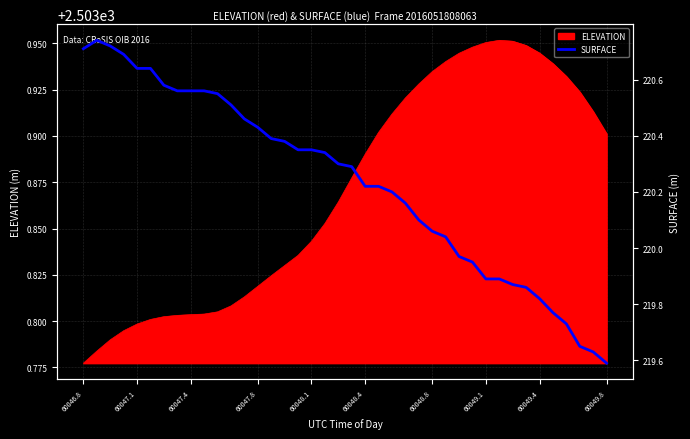

How many interior local peaks (higher than both neighbors) does the data have?

1